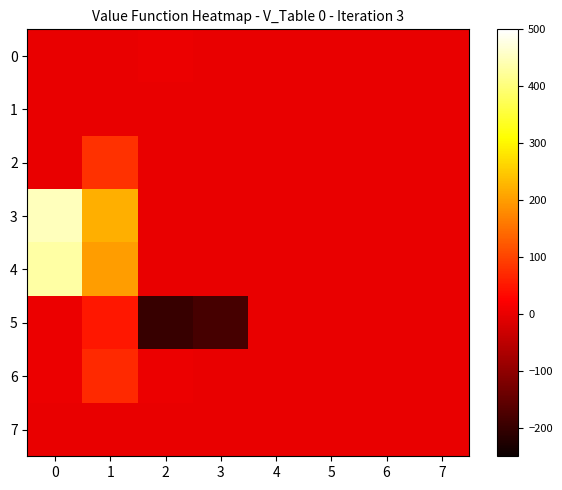

List the series in order of their peak value, highest first.

3, 4, 2, 6, 5, 0, 1, 7